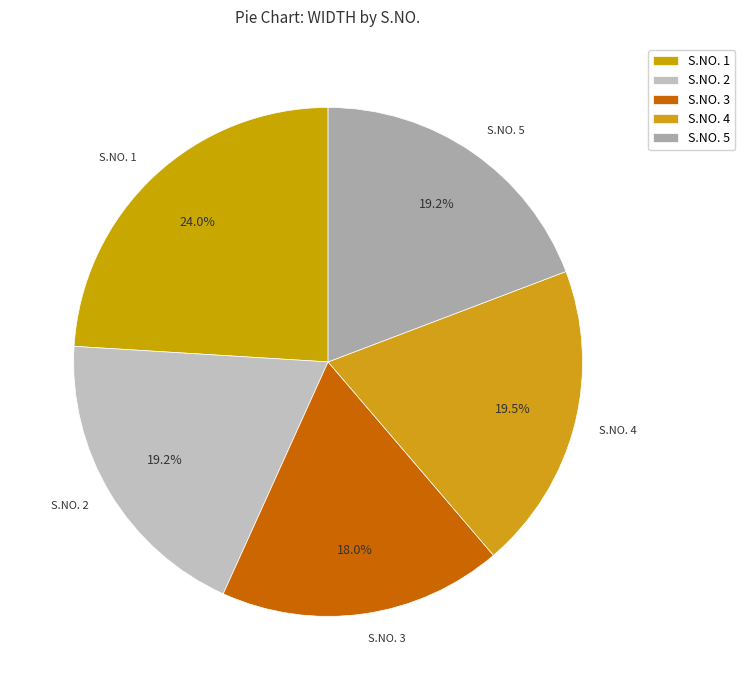

What is the largest slice in the pie chart?

S.NO. 1